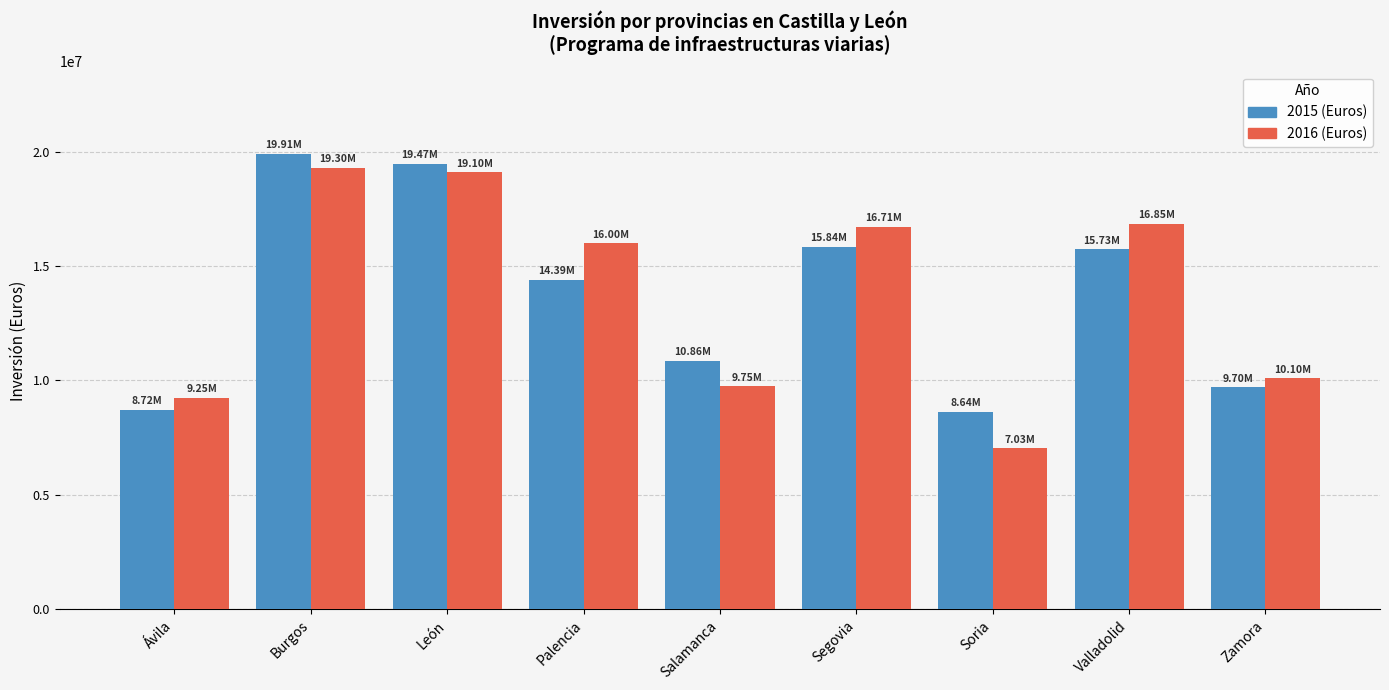

At how many categories does at least one series exceed 12107799?

5